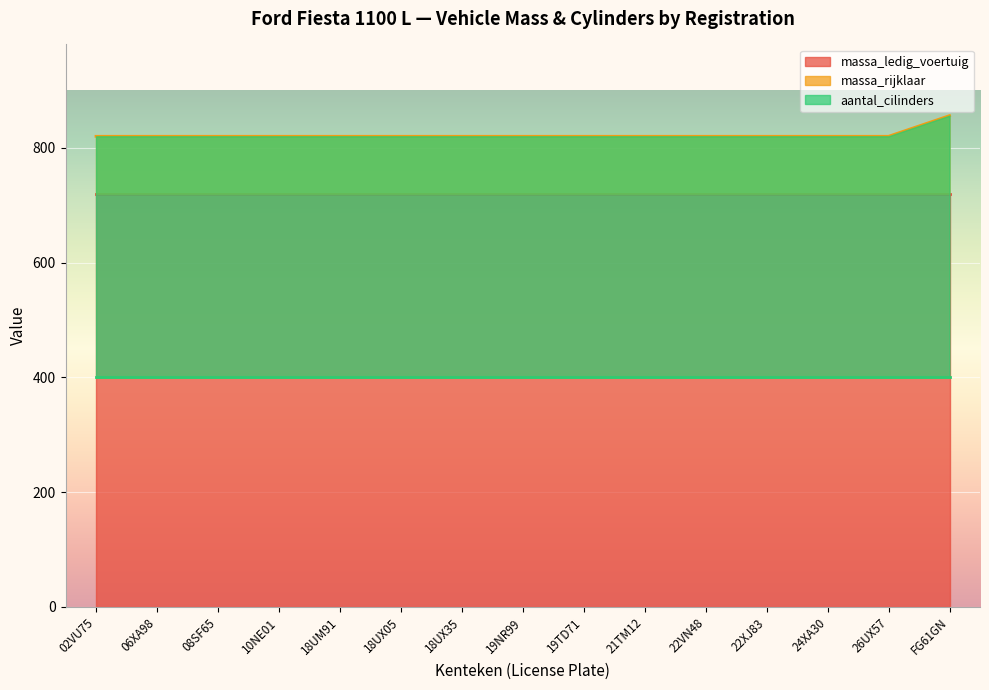

How many distinct data groups are displayed?

3